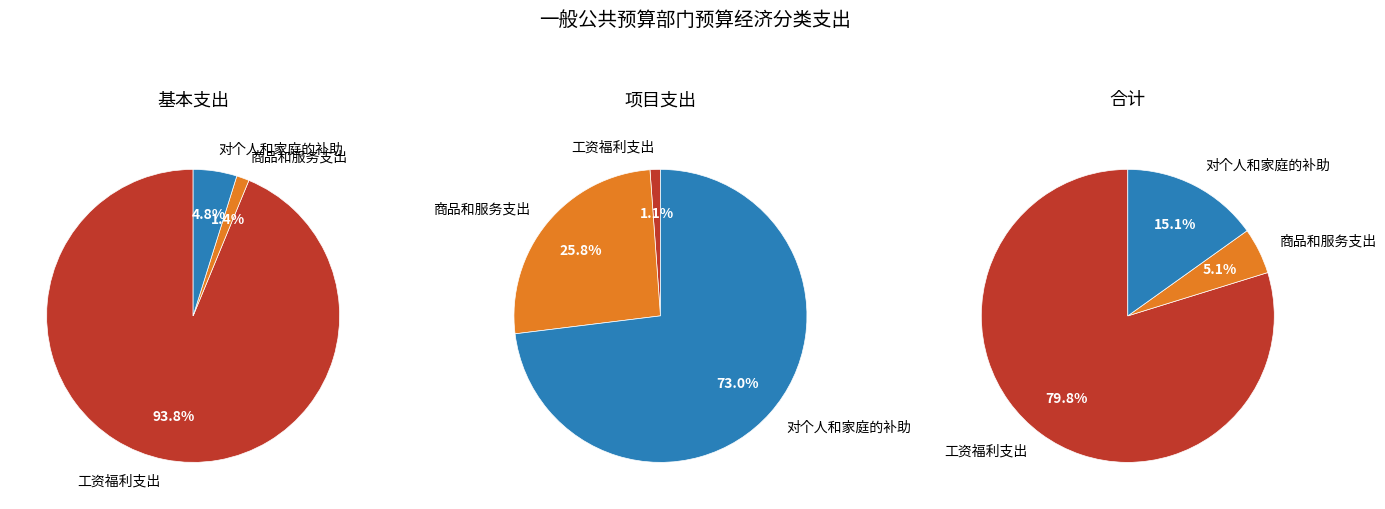

Is 工资福利支出 the majority of the pie?

Yes